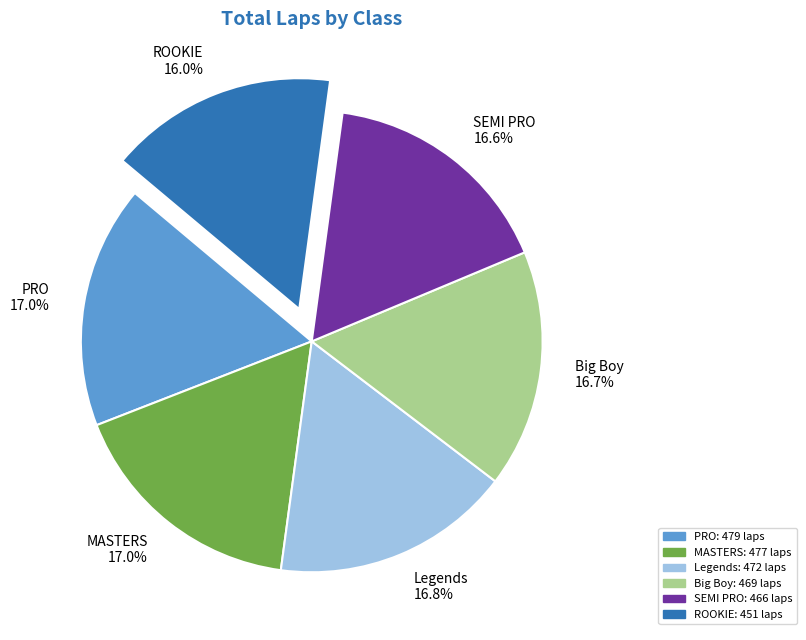

What is the ratio of the value at Legends to the value at MASTERS?

1.0